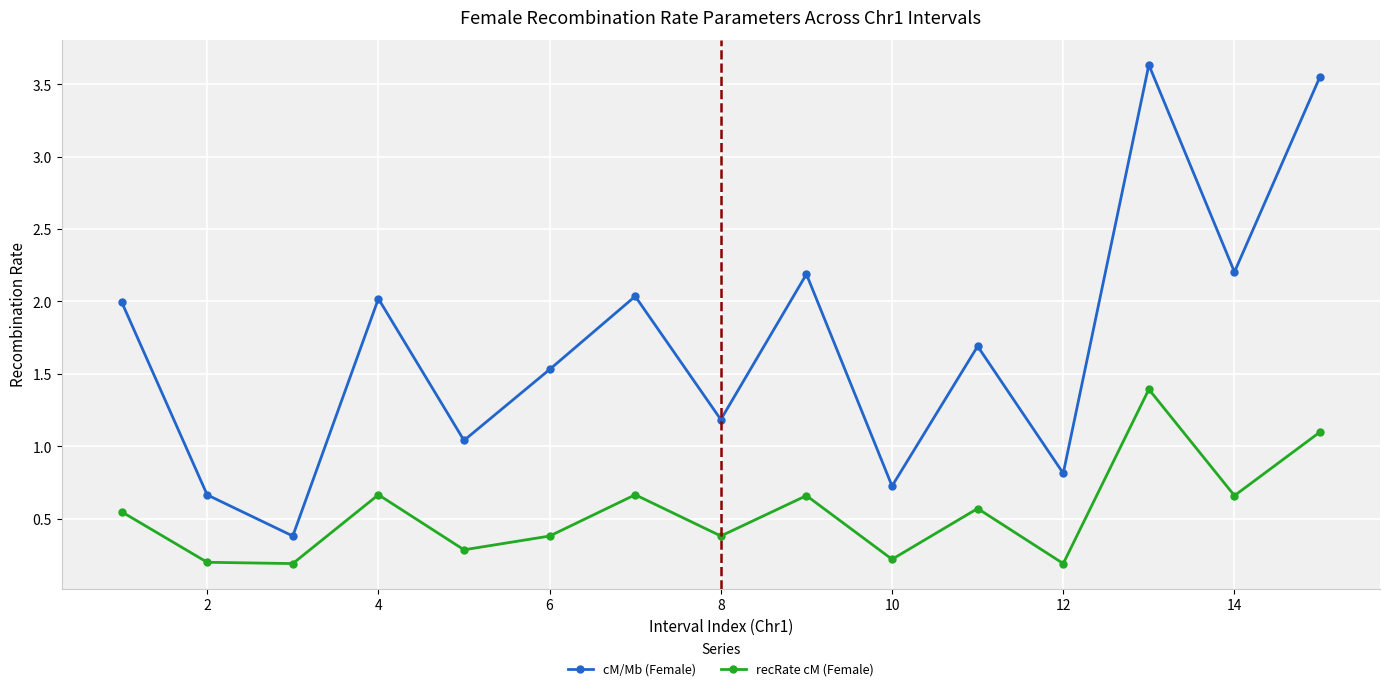

In recRate cM (Female), how many points are lower than both neighbors (excluding endpoints)?

6